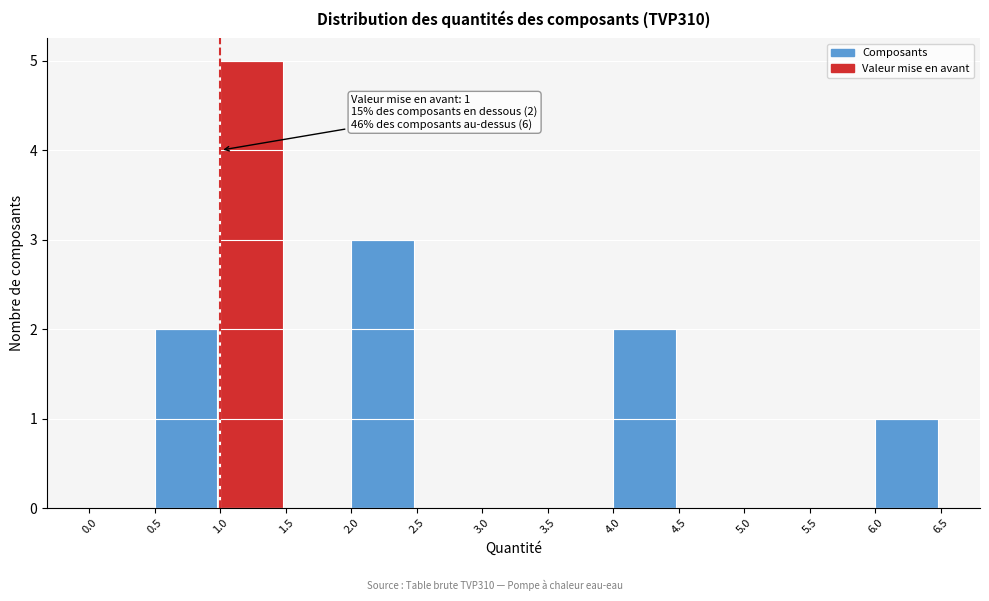

Over which range of the x-axis is the bar tallest?

1.0 to 1.5